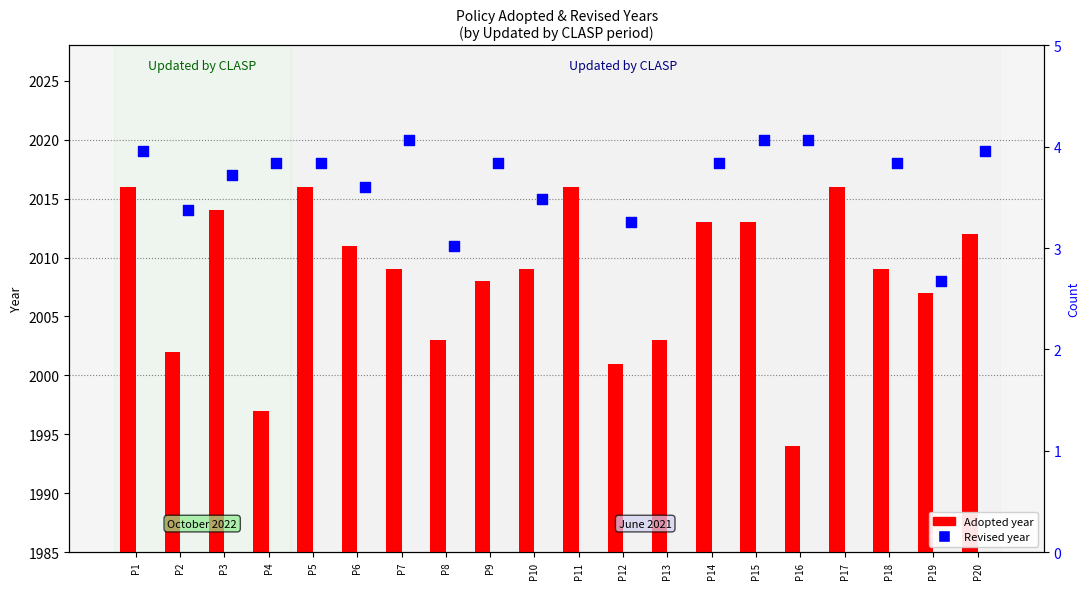

Approximately how many times larger is the value at P15 compared to P18?

1.0